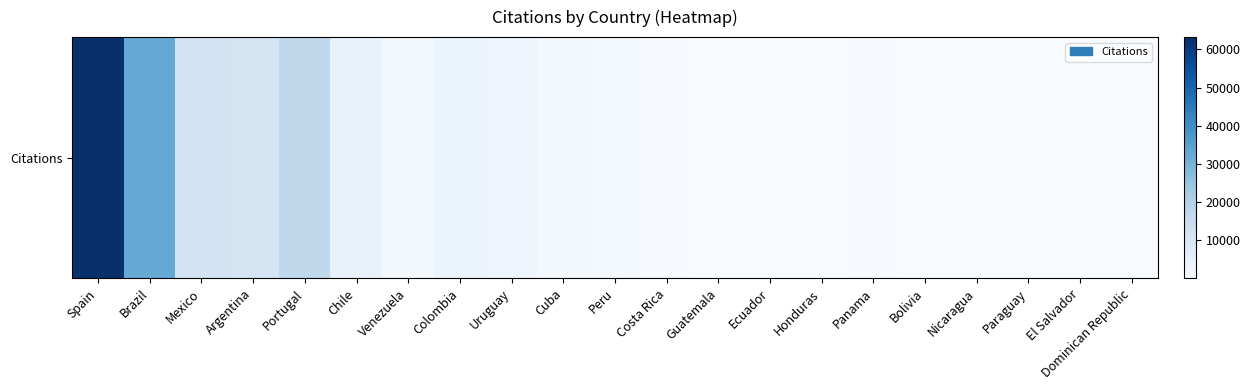

Count the number of categories in the chart.

21